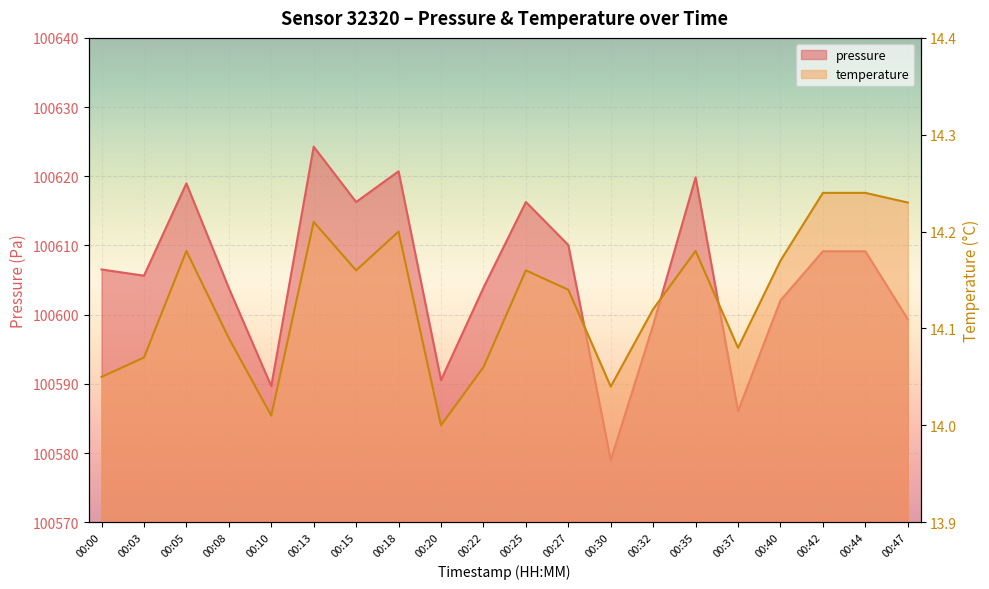

At 00:13, list the series in order from smallest to largest.

temperature, pressure